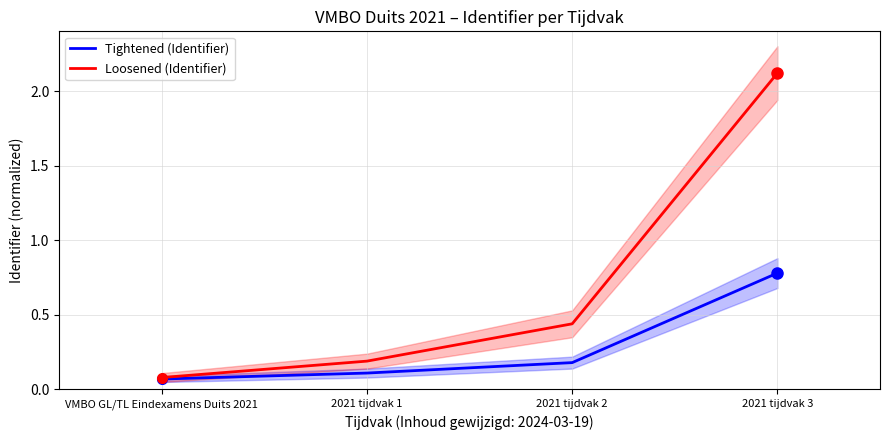

True or false: Loosened (Identifier) and Tightened (Identifier) intersect in this chart.

False